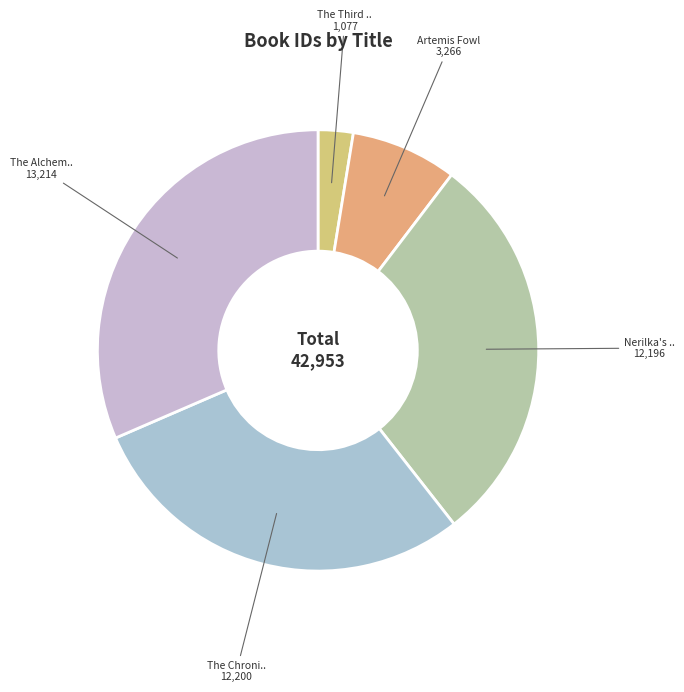

Rank the categories by value from lowest to highest.

The Third Policeman, Artemis Fowl, Nerilka's Story, The Chronicles Of Pern: First Fall, The Alchemyst